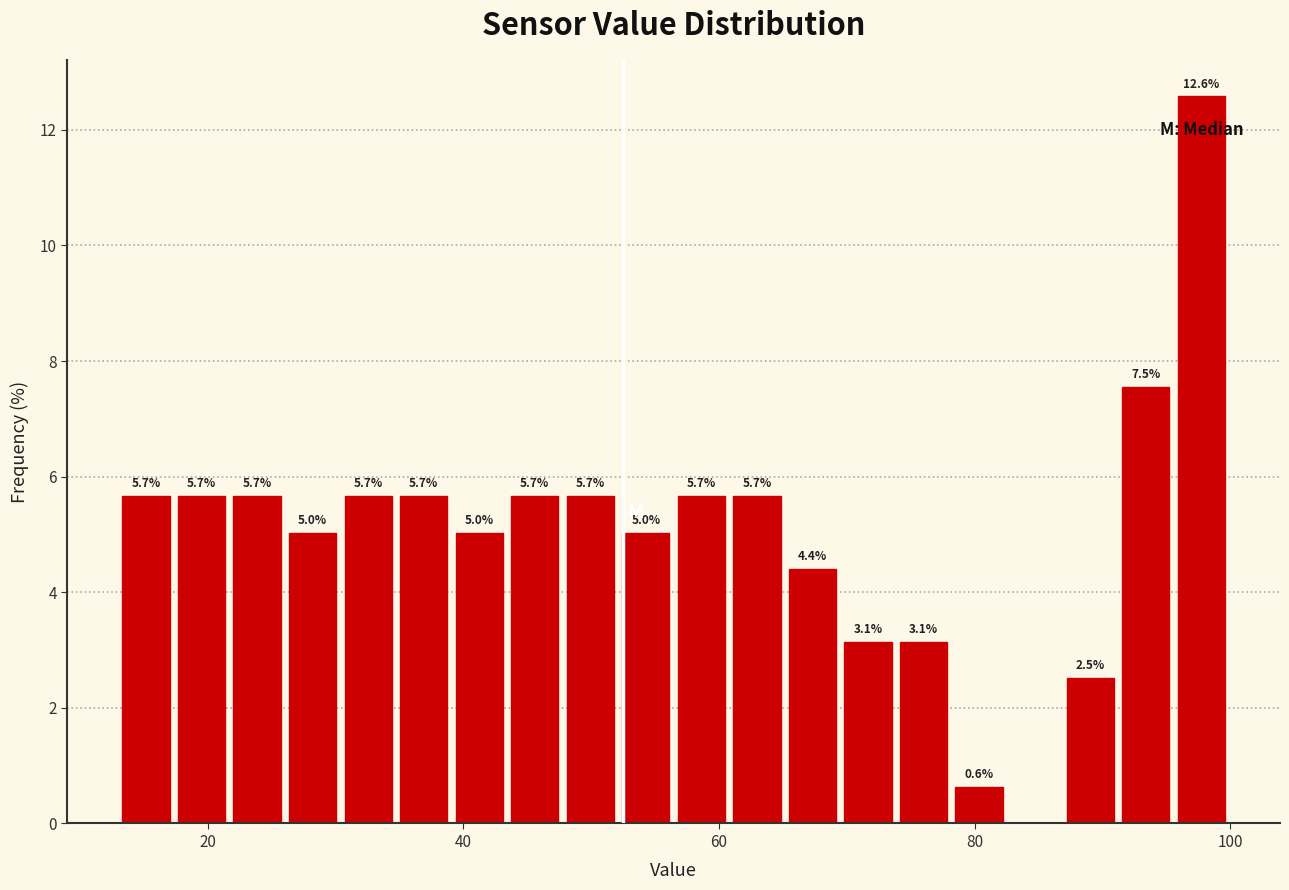

Around what value on the x-axis is the tallest bar? Give the approximate position of its centre, as read against the axis.

98